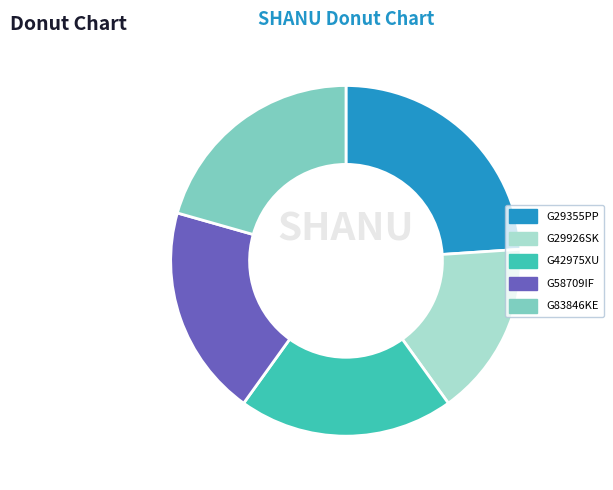

Is it true that G83846KE is 34% of the pie?

False